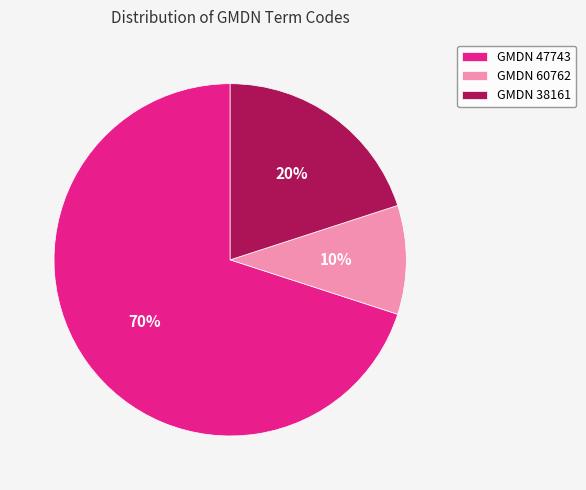

What is the largest slice in the pie chart?

GMDN 47743